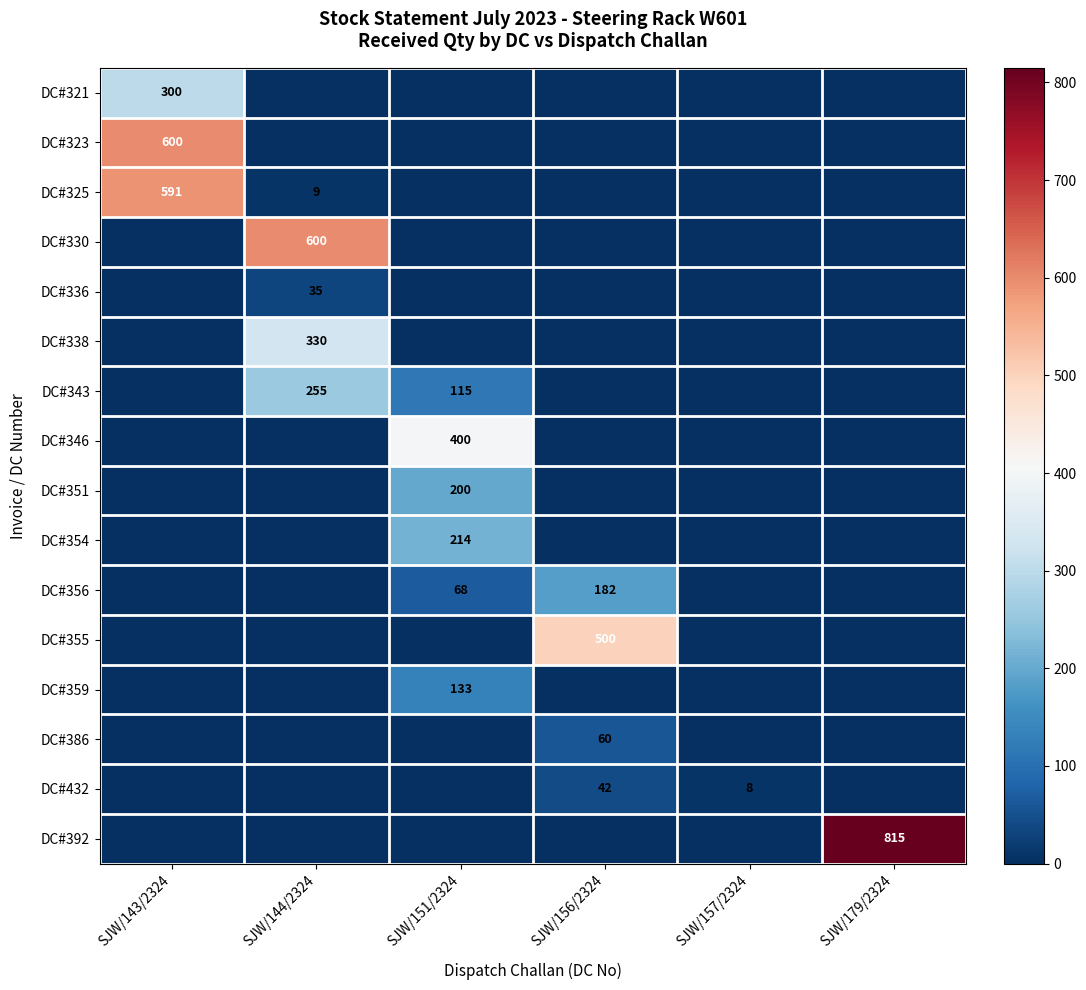

What is the total value across all series at SJW/151/2324?

1130